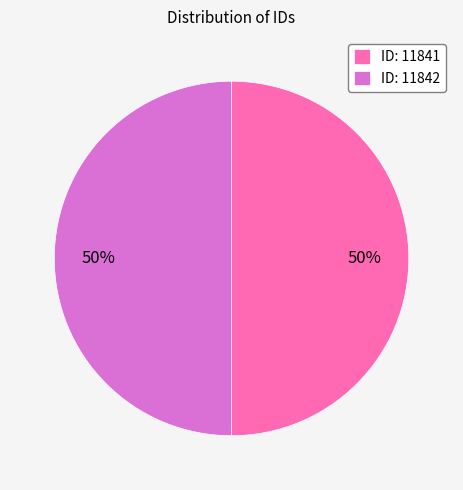

What is the ratio of the value at ID: 11841 to the value at ID: 11842?

1.0